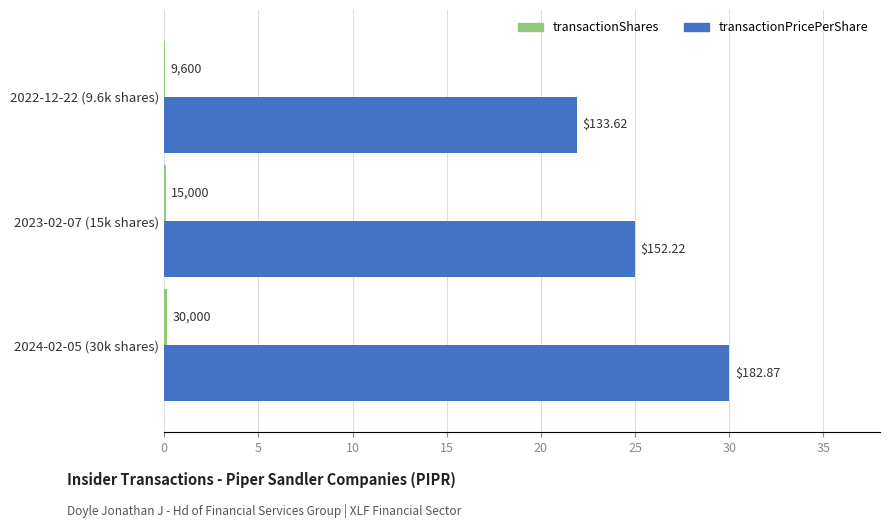

What is the difference between the maximum and second lowest values in the transactionPricePerShare series?

5.0